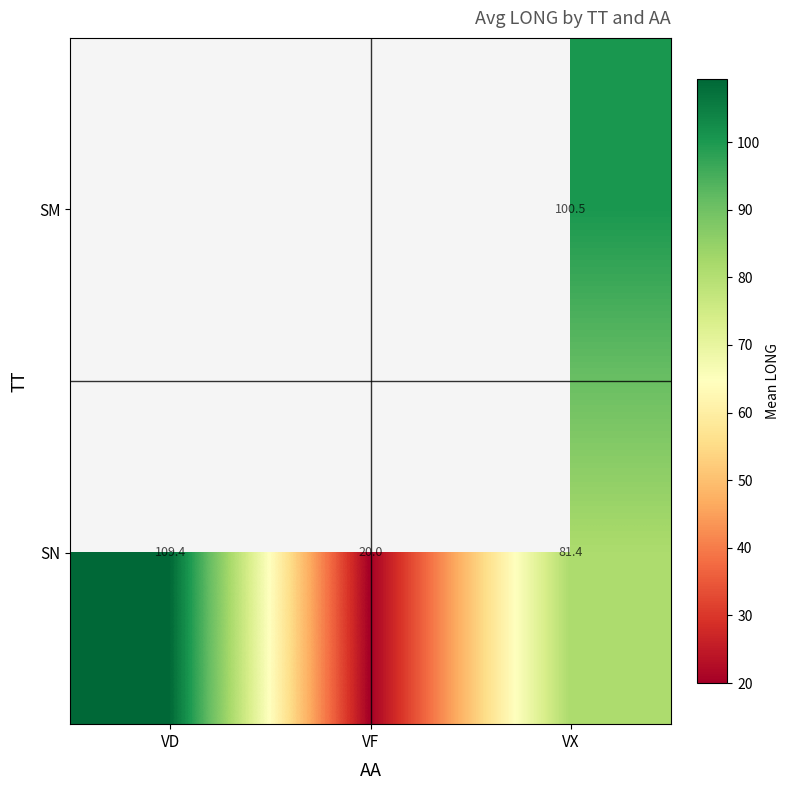

True or false: SN has a value of 109.4 at VD.

True